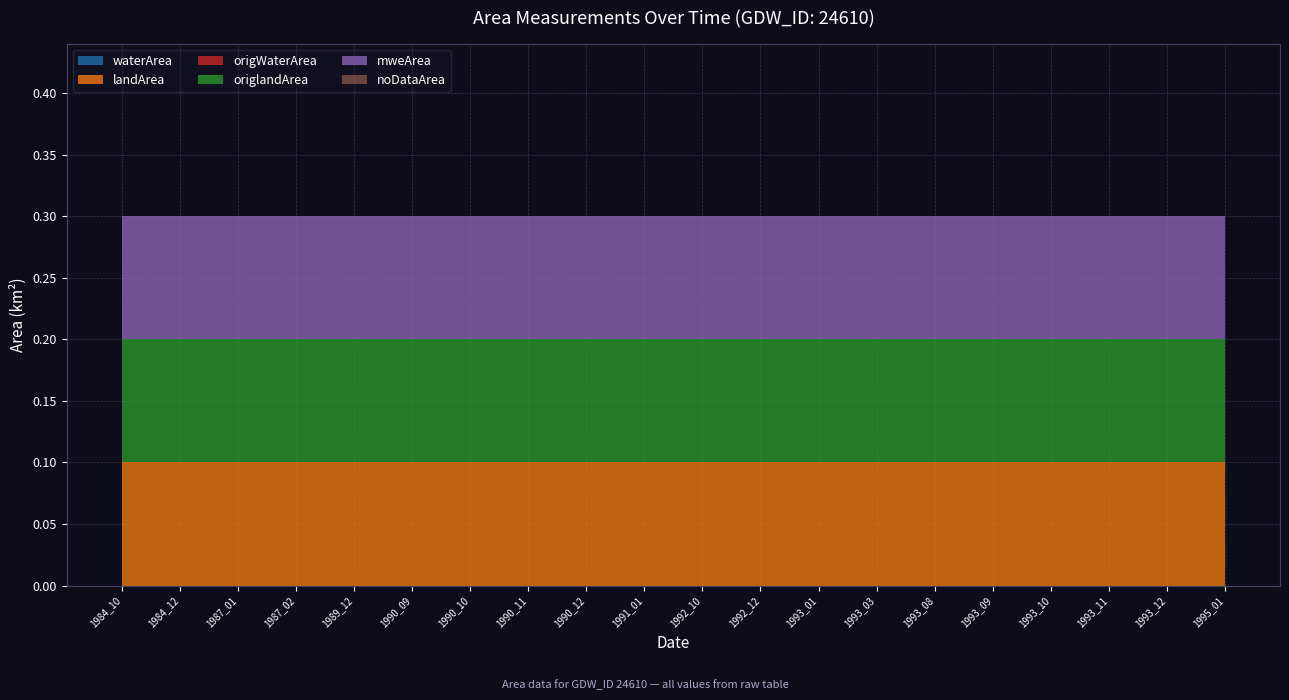

Reading left to right, transcribe all the data shown in this chart.

waterArea: 0.0	0.0	0.0	0.0	0.0	0.0	0.0	0.0	0.0	0.0	0.0	0.0	0.0	0.0	0.0	0.0	0.0	0.0	0.0	0.0
landArea: 0.1	0.1	0.1	0.1	0.1	0.1	0.1	0.1	0.1	0.1	0.1	0.1	0.1	0.1	0.1	0.1	0.1	0.1	0.1	0.1
origWaterArea: 0.0	0.0	0.0	0.0	0.0	0.0	0.0	0.0	0.0	0.0	0.0	0.0	0.0	0.0	0.0	0.0	0.0	0.0	0.0	0.0
origlandArea: 0.1	0.1	0.1	0.1	0.1	0.1	0.1	0.1	0.1	0.1	0.1	0.1	0.1	0.1	0.1	0.1	0.1	0.1	0.1	0.1
mweArea: 0.1	0.1	0.1	0.1	0.1	0.1	0.1	0.1	0.1	0.1	0.1	0.1	0.1	0.1	0.1	0.1	0.1	0.1	0.1	0.1
noDataArea: 0.0	0.0	0.0	0.0	0.0	0.0	0.0	0.0	0.0	0.0	0.0	0.0	0.0	0.0	0.0	0.0	0.0	0.0	0.0	0.0